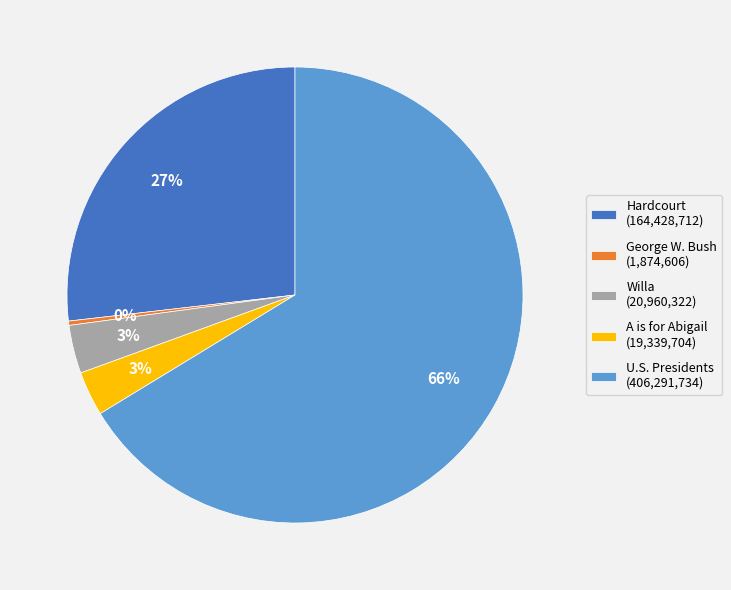

Which category has the biggest portion of the pie?

U.S. Presidents